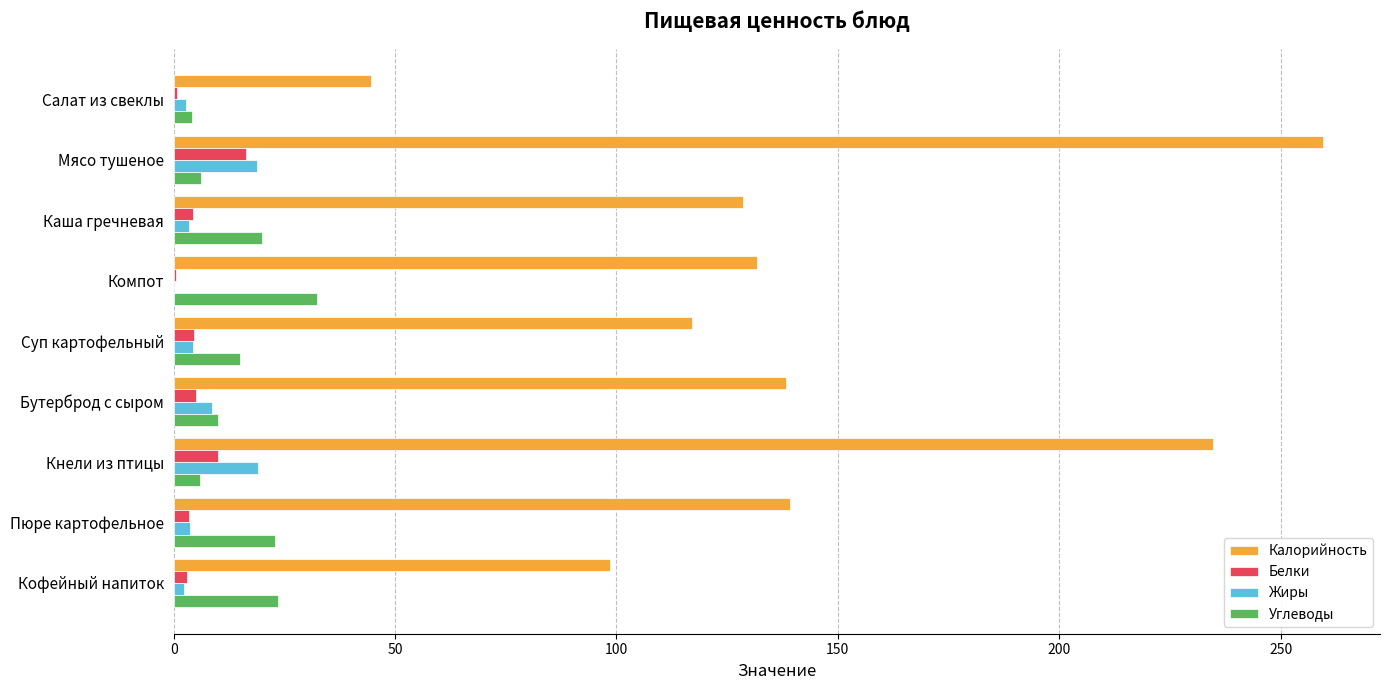

At which label is Калорийность closest to 151?

Пюре картофельное